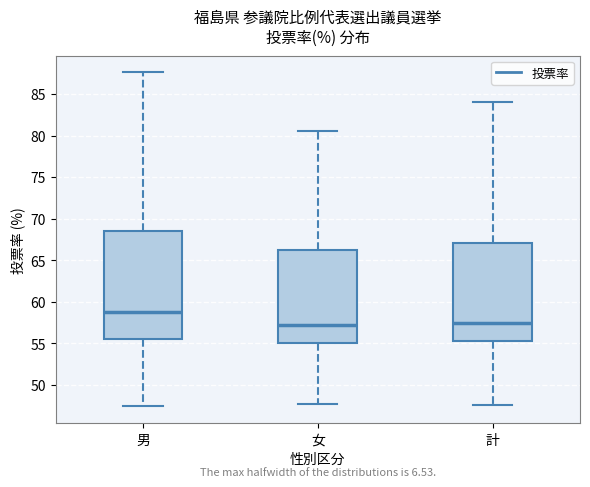

Comparing the boxes themselves (not the whiskers), which one is the tallest?

男